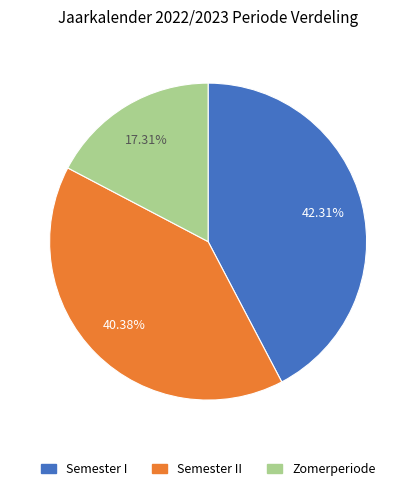

Does any single category account for the majority?

No